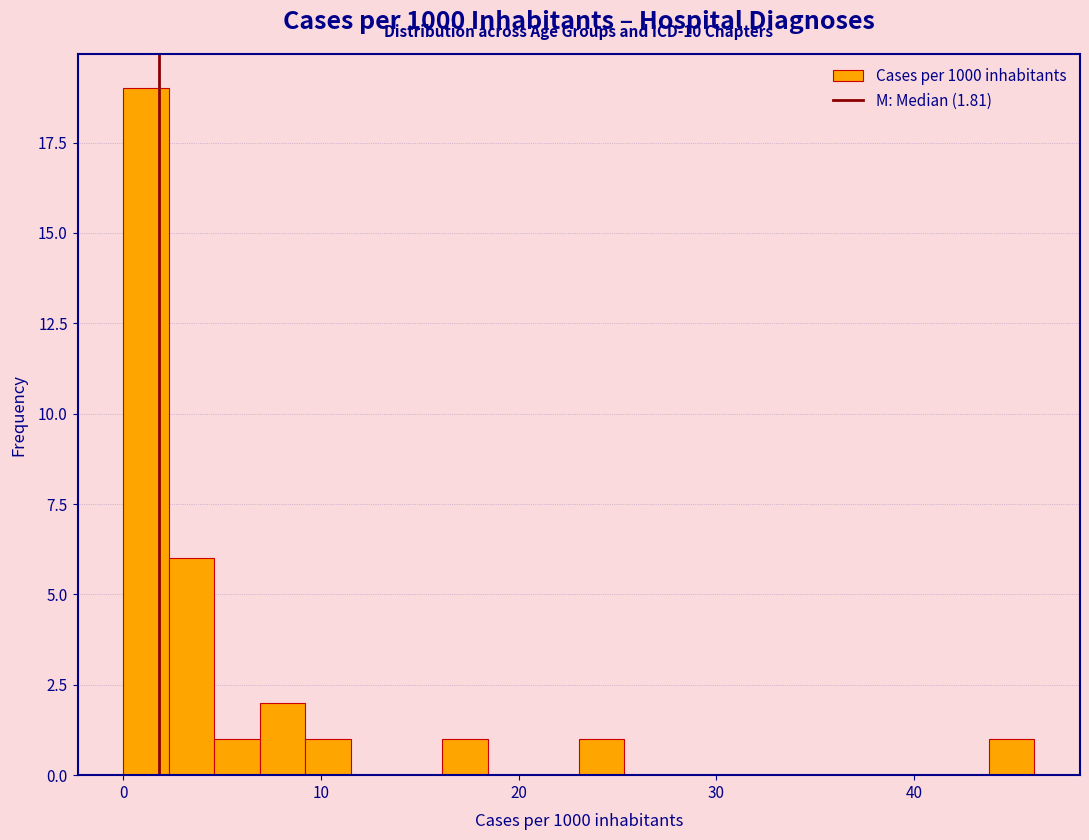

Around what value on the x-axis is the tallest bar? Give the approximate position of its centre, as read against the axis.

1